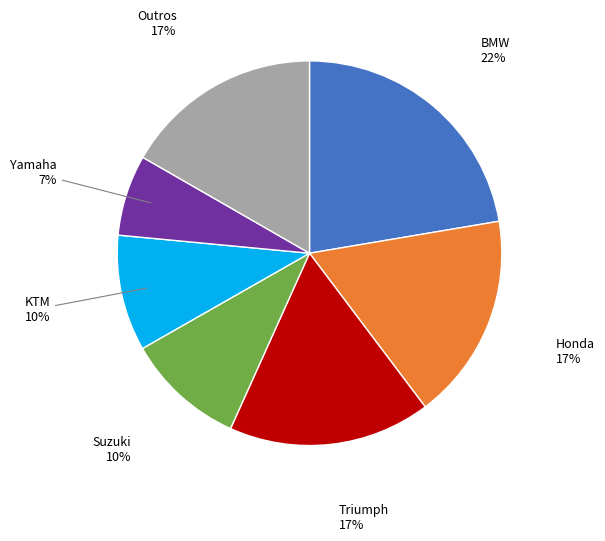

How many segments does this pie chart have?

7